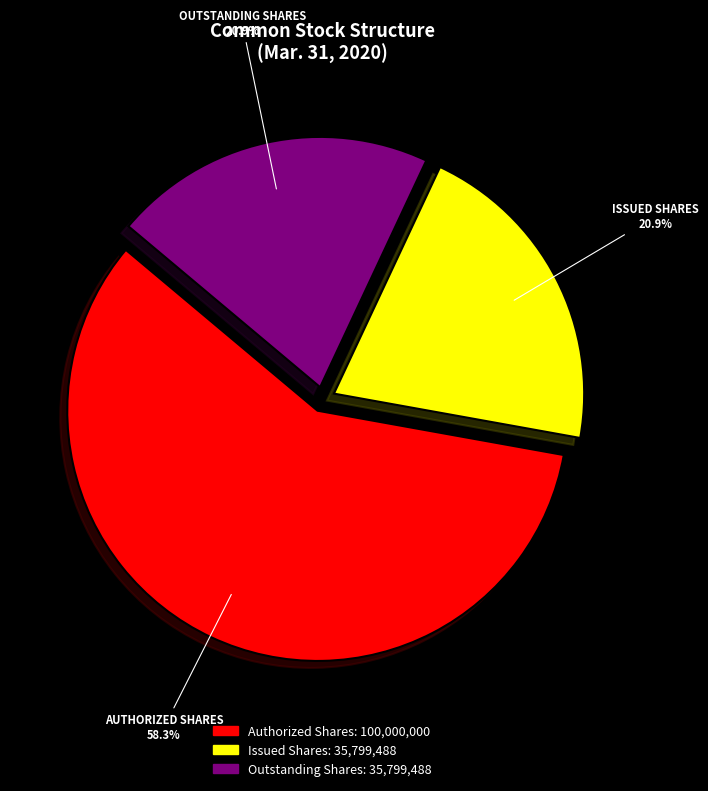

Which category has the biggest portion of the pie?

Common stock, authorized shares